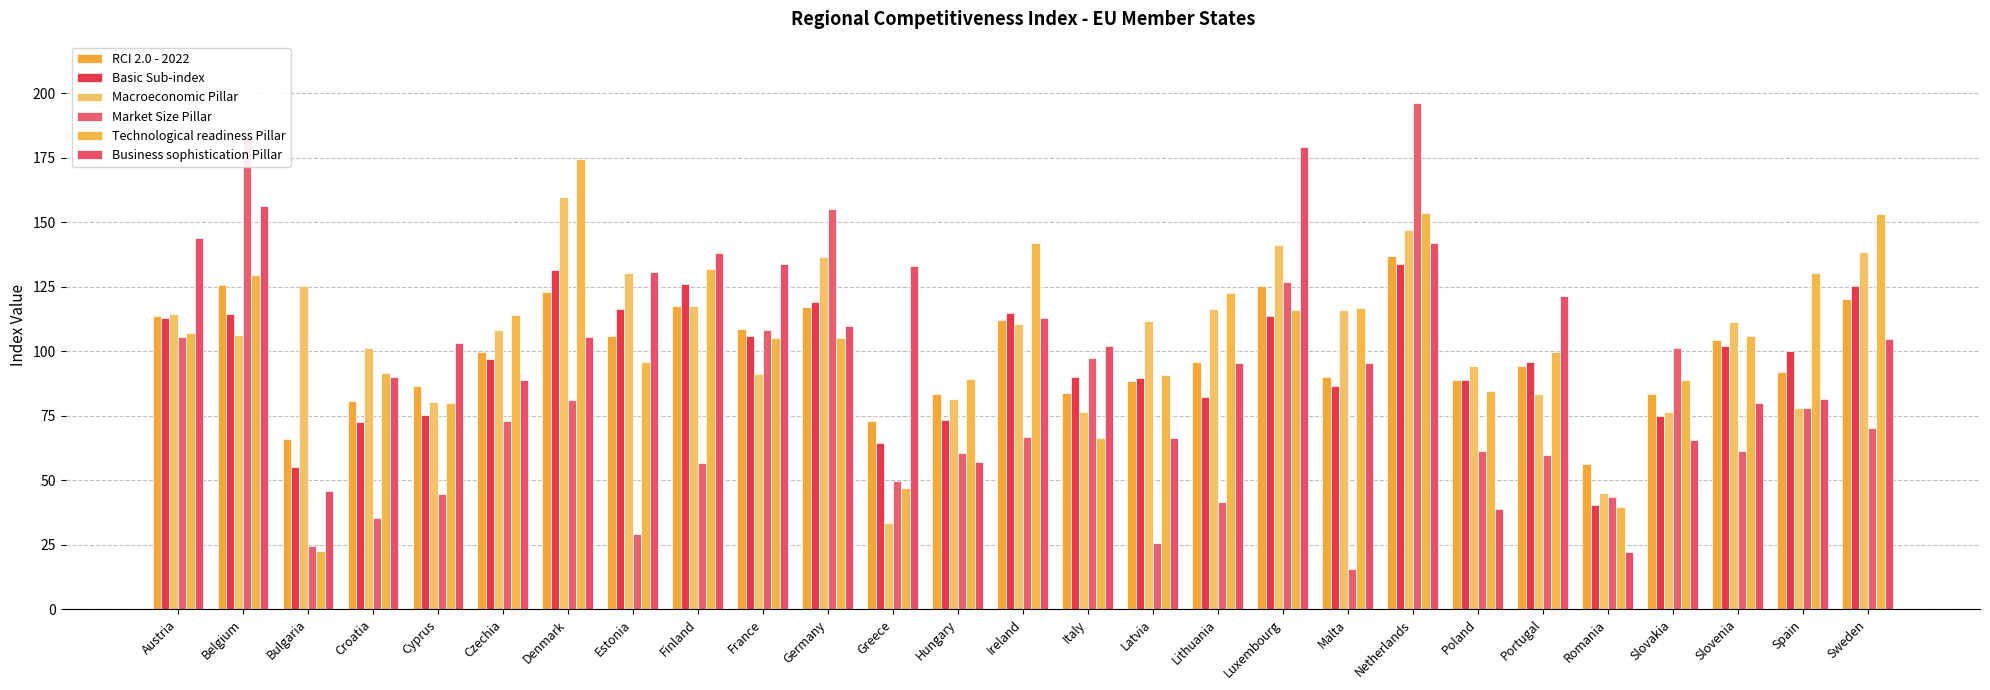

Which category has the highest value across all series?

Netherlands